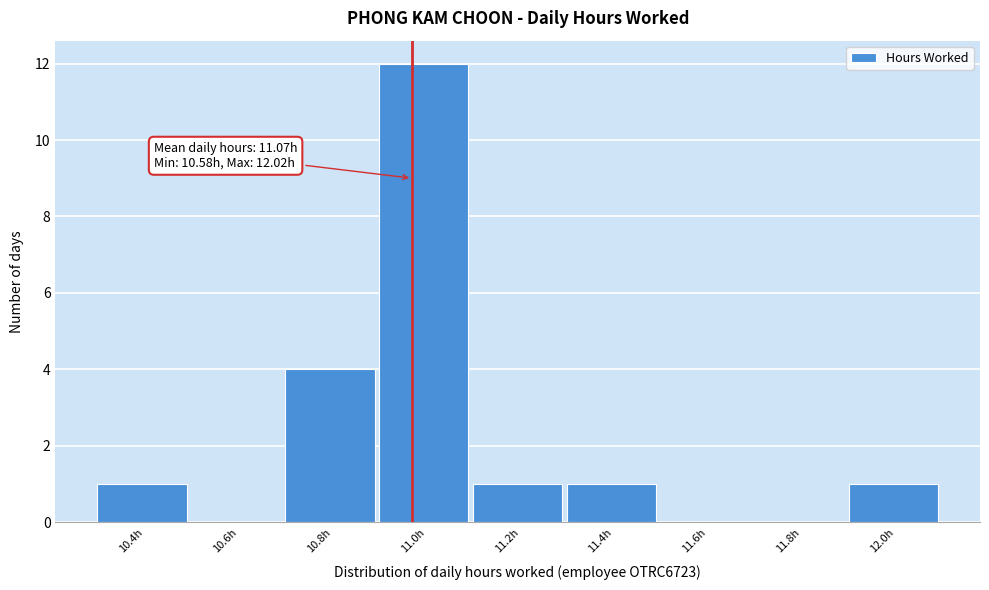

Reading left to right, transcribe all the data shown in this chart.

10.4h=1	10.6h=0	10.8h=4	11.0h=12	11.2h=1	11.4h=1	11.6h=0	11.8h=0	12.0h=1